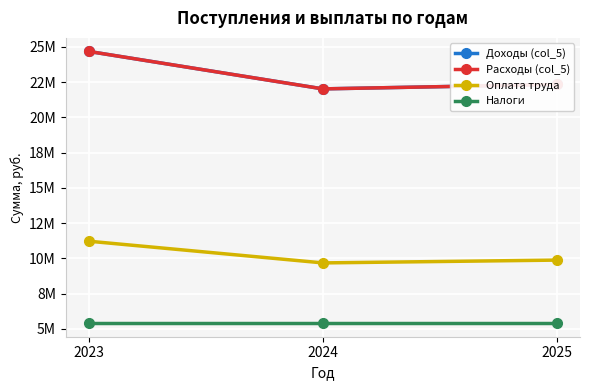

Read the Налоги value at 2025.

5397693.0